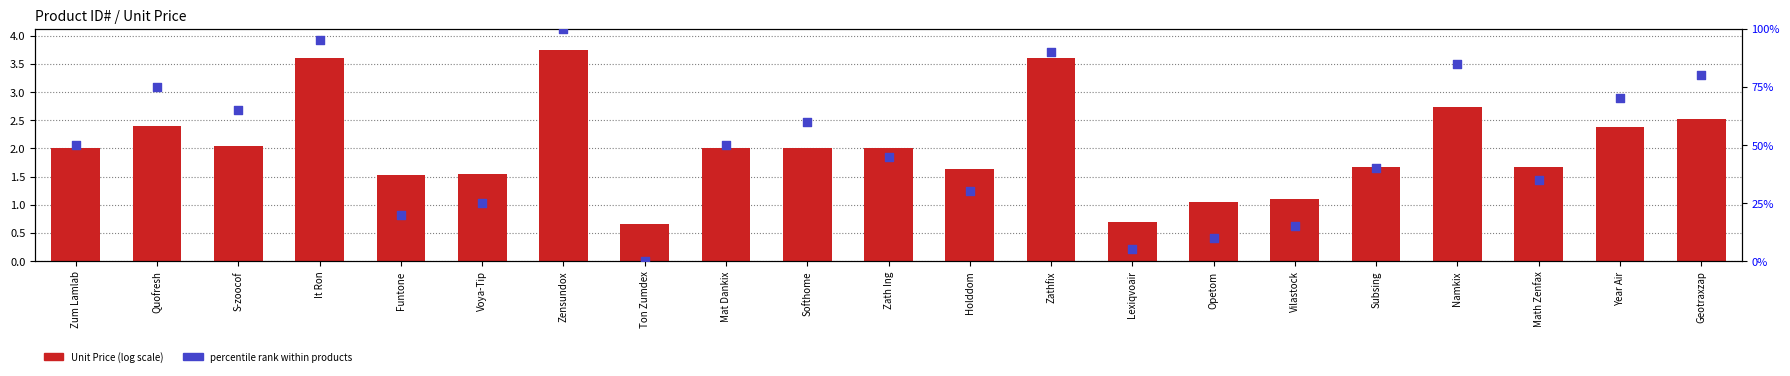

Which series contains the highest Y value?

percentile rank within products